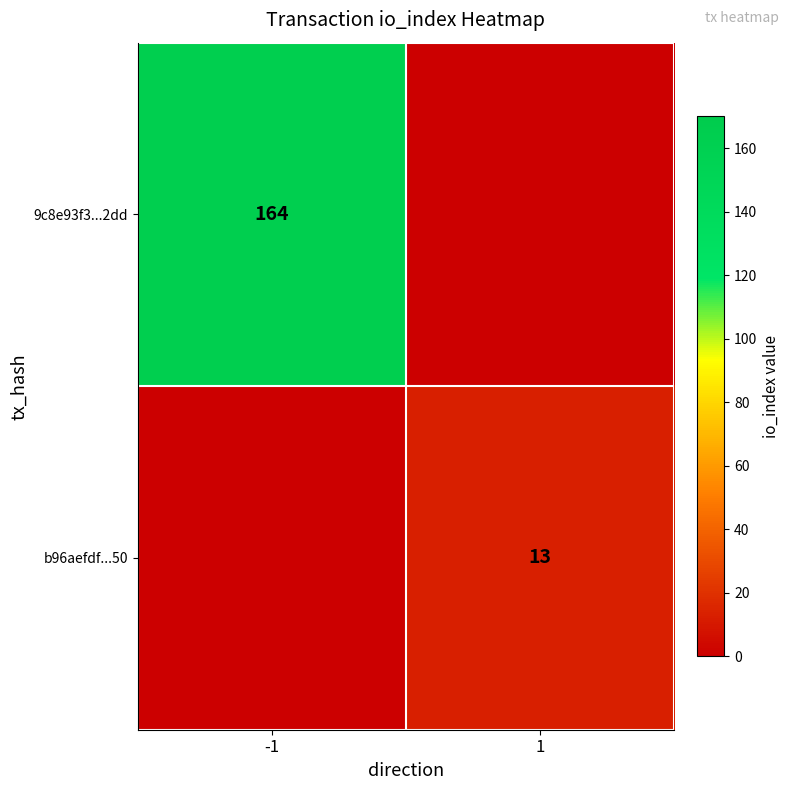

How many series are shown in this chart?

2